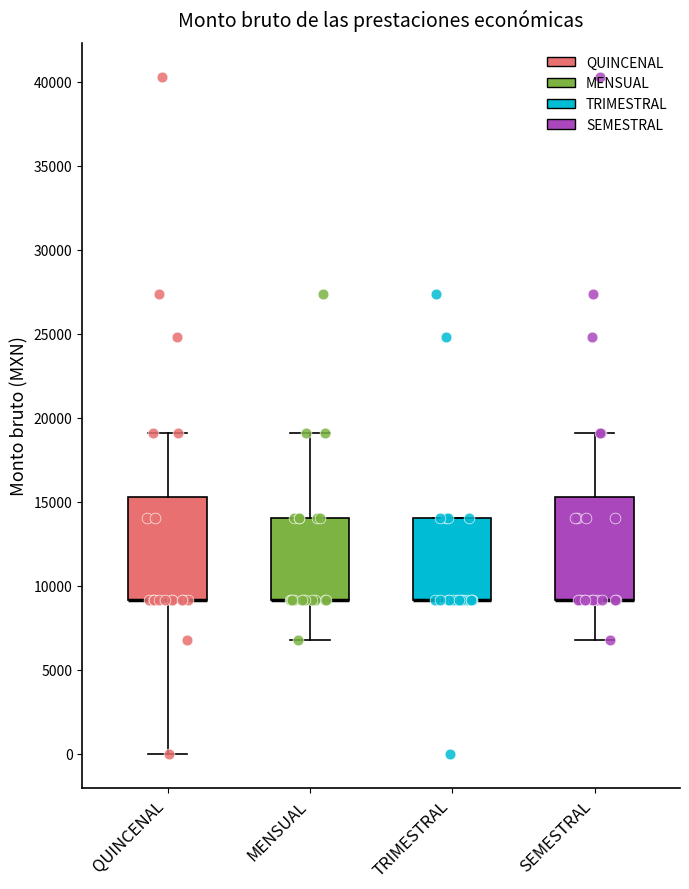

Reading left to right, transcribe this box plot: for each box, give where its median line is, the range the box spans, and where its two whiskers end, as read against the y-axis. The values are not printed on the chart, so give them approximately, as read against the axis.

QUINCENAL: median 9000 (drawn on the box's lower edge), box 9000 to 15500, whiskers 0 to 19000
MENSUAL: median 9000 (drawn on the box's lower edge), box 9000 to 14000, whiskers 7000 to 19000
TRIMESTRAL: median 9000 (drawn on the box's lower edge), box 9000 to 14000, whiskers 9000 to 14000
SEMESTRAL: median 9000 (drawn on the box's lower edge), box 9000 to 15500, whiskers 7000 to 19000